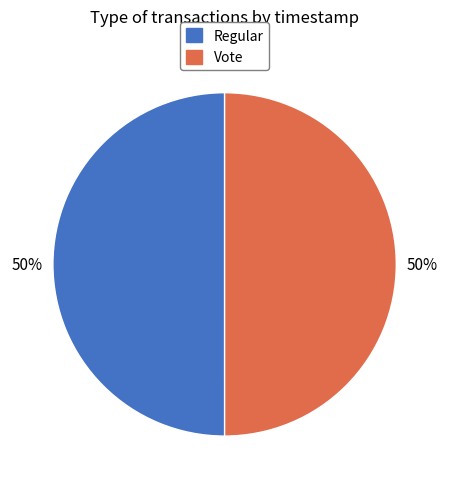

Count the number of slices in the pie.

2